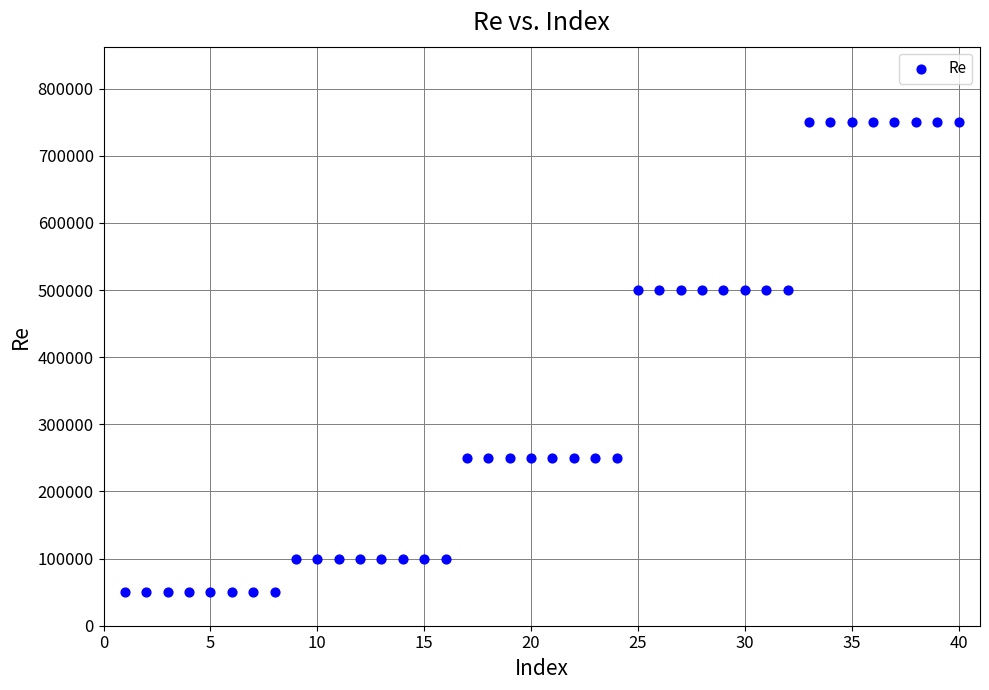

What is the range of Y values (max minus min)?

700000